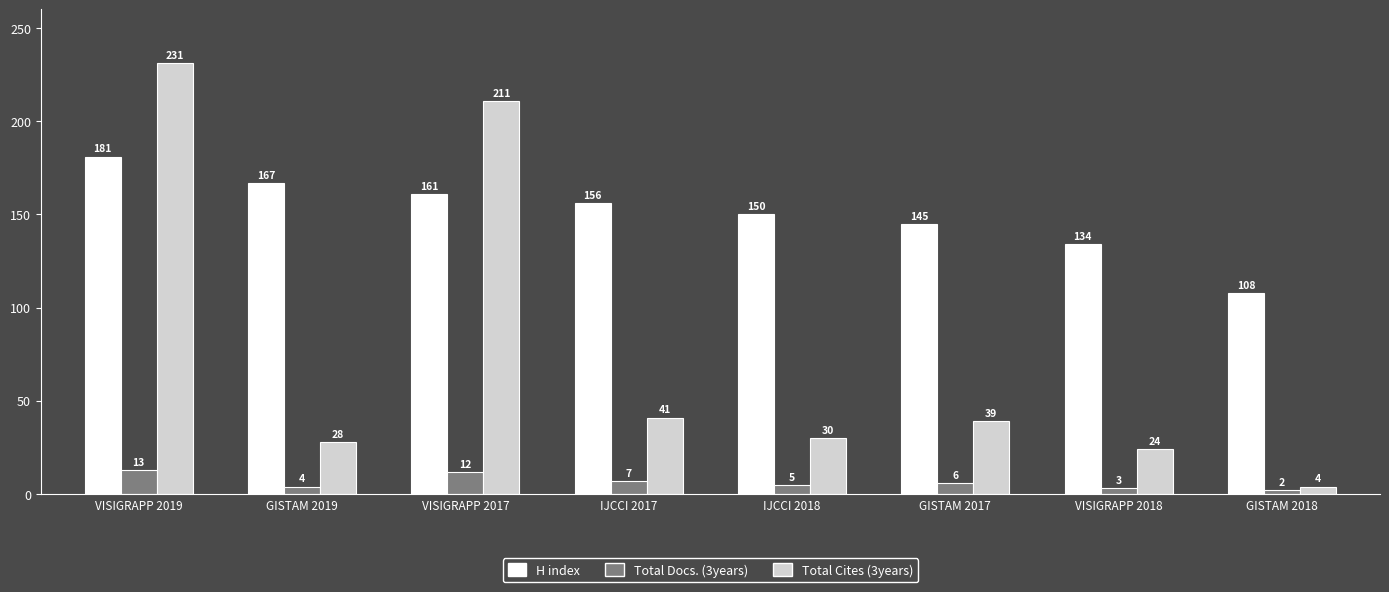

What is the sum of the Total Cites (3years) values at VISIGRAPP 2019 and IJCCI 2017?

272